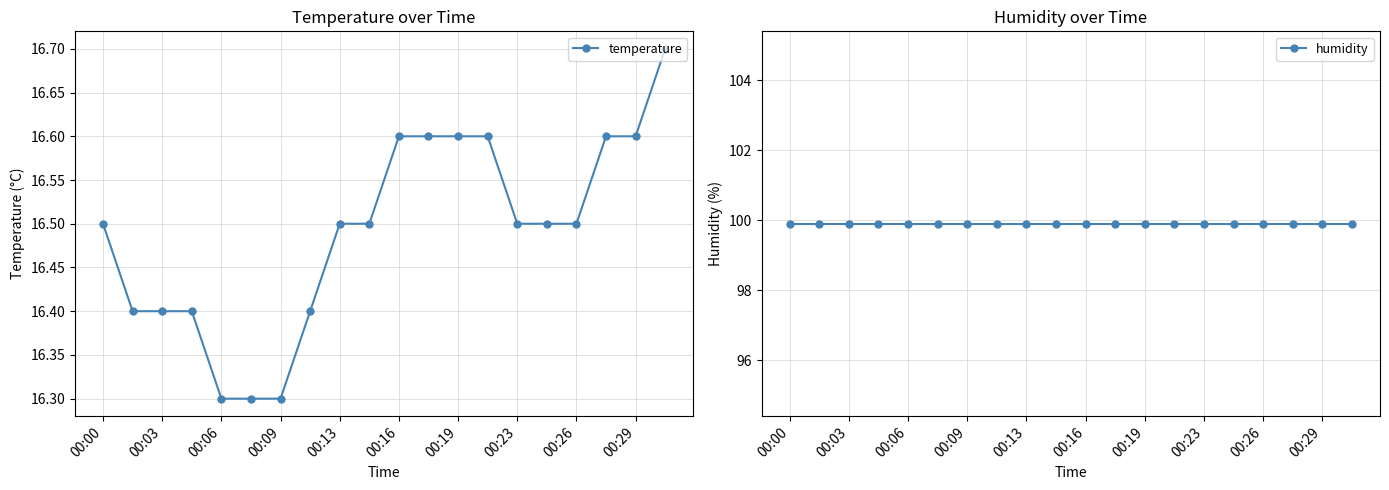

Does the chart display data point markers on the line(s)?

Yes